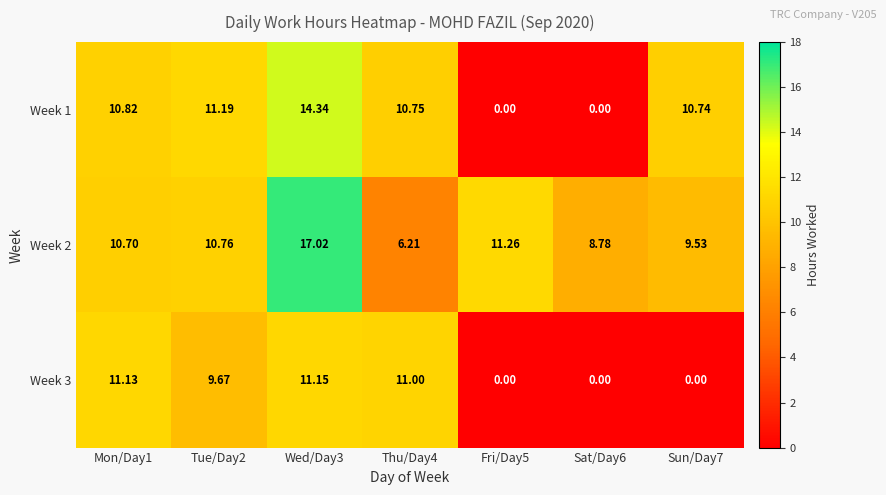

Is the value of Week 2 at Fri/Day5 greater than the value of Week 3 at Mon/Day1?

Yes